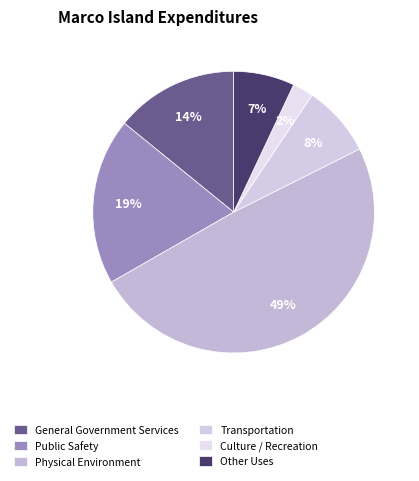

How many segments does this pie chart have?

6